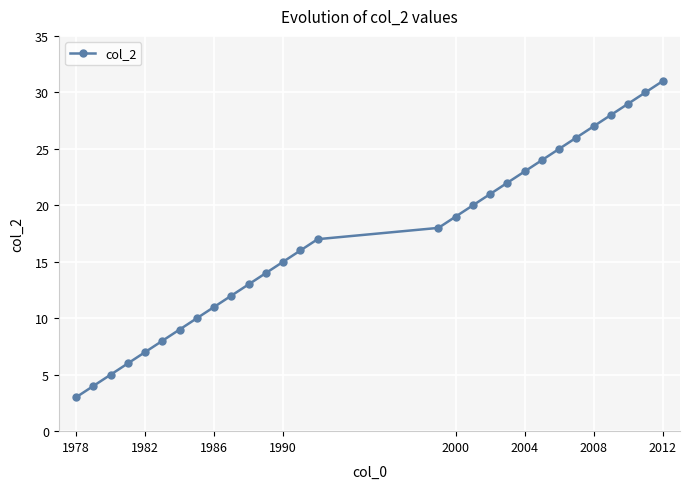

True or false: there are more than 1 points higher than both neighbors.

False